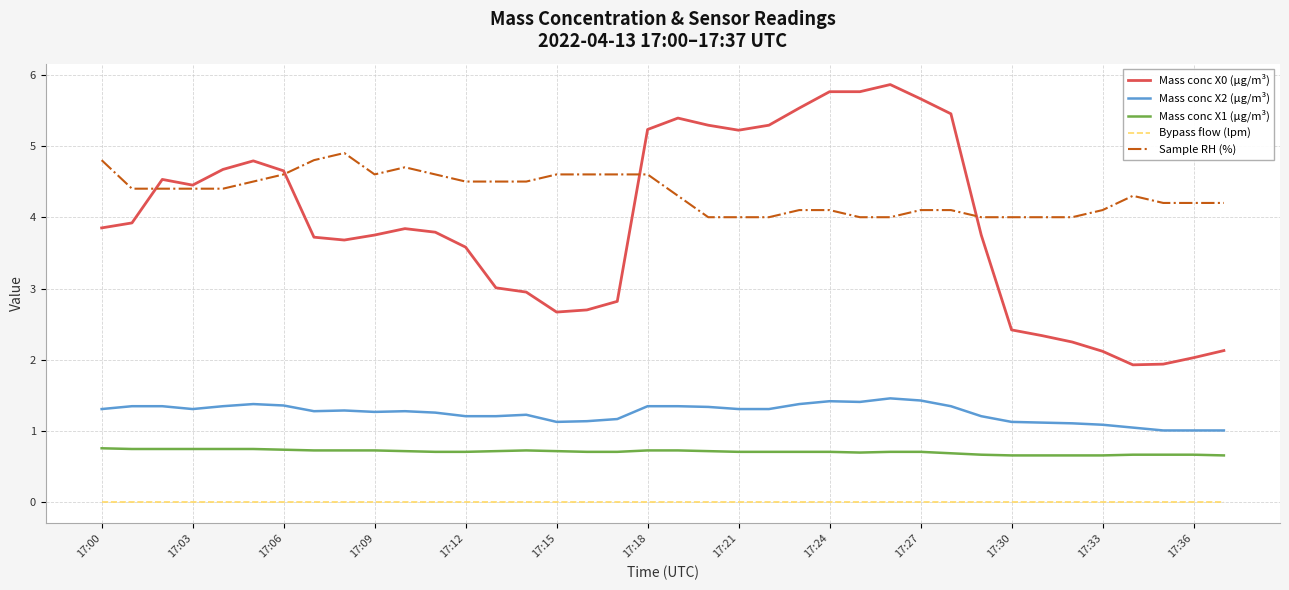

True or false: Mass conc X1 (μg/m³) and Mass conc X0 (μg/m³) cross at least once.

False